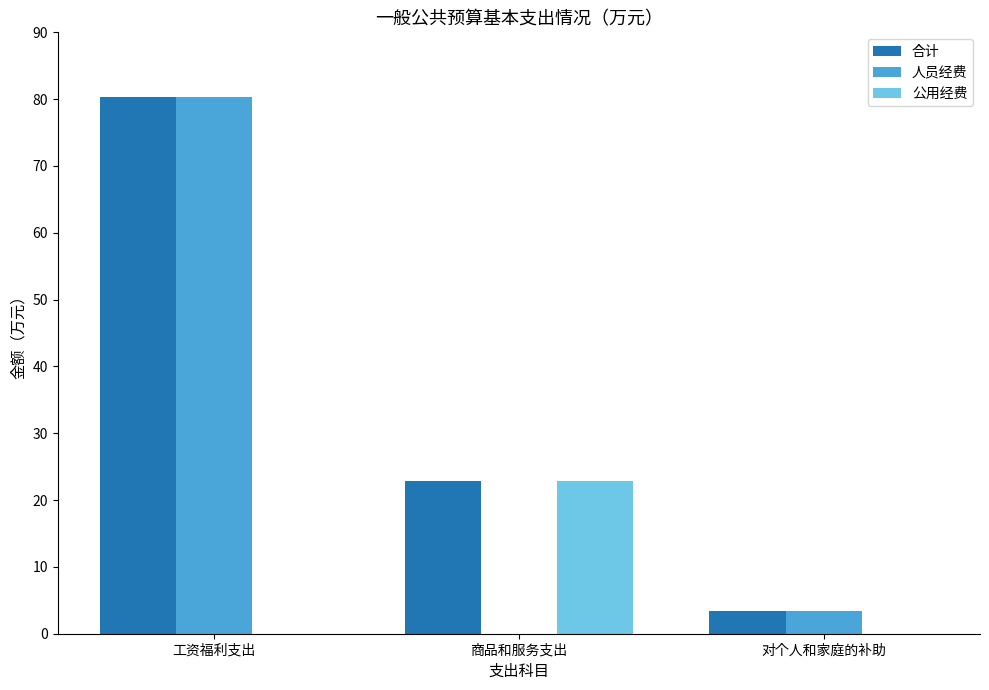

Between 商品和服务支出 and 对个人和家庭的补助, which series saw the biggest shift?

公用经费